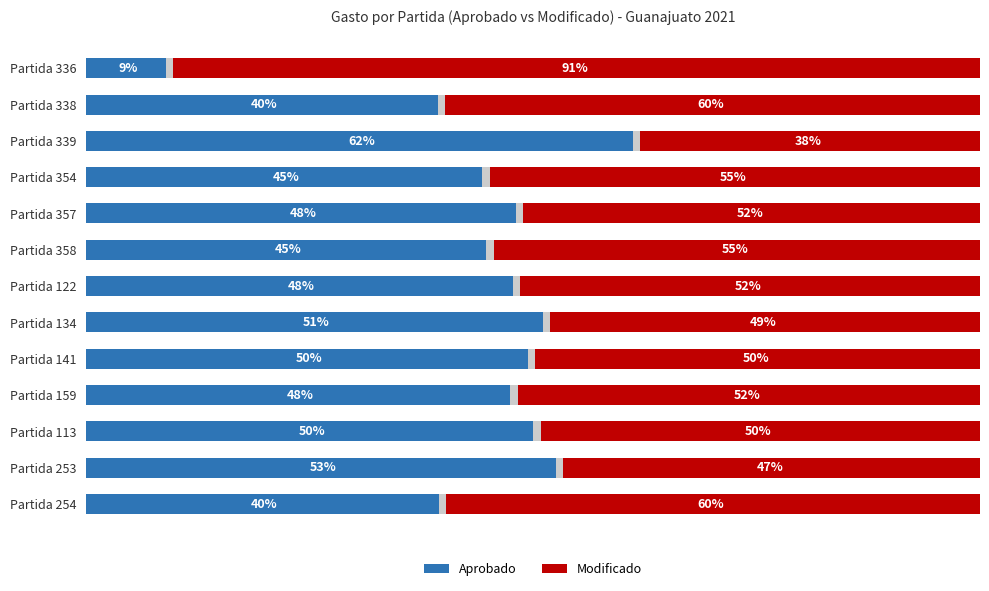

What are all the series names shown in the legend?

Aprobado, Modificado